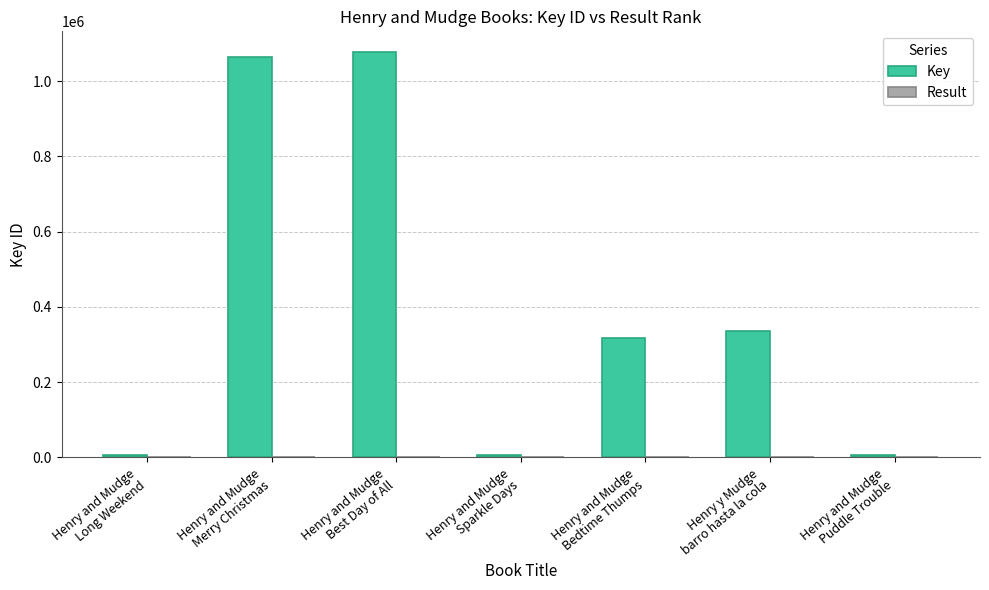

Which series has the largest total across all categories?

Key